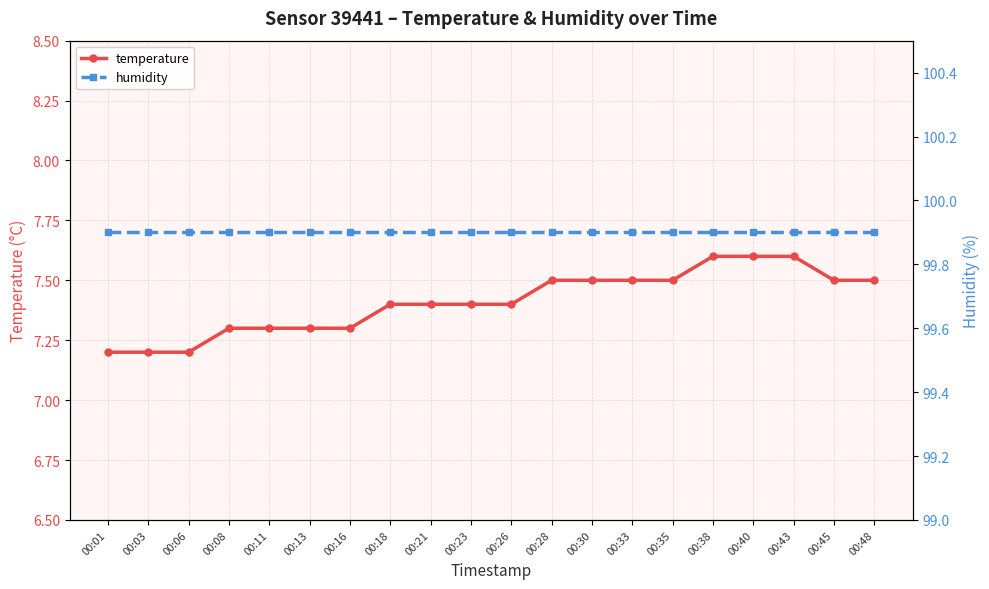

Is this an area chart (filled region under the line)?

No